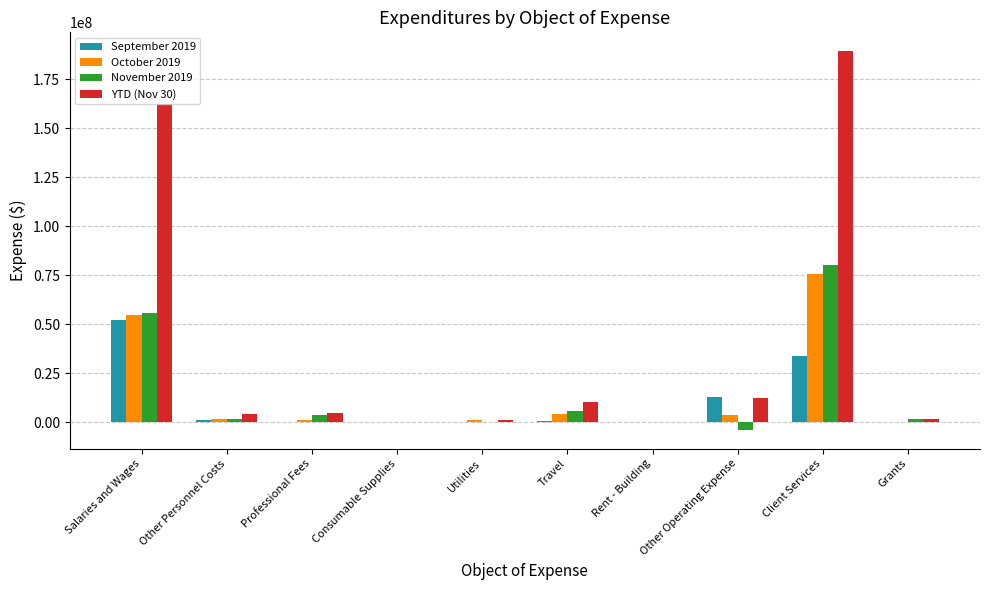

Where is YTD (Nov 30) nearest to the value 94665748?

Salaries and Wages